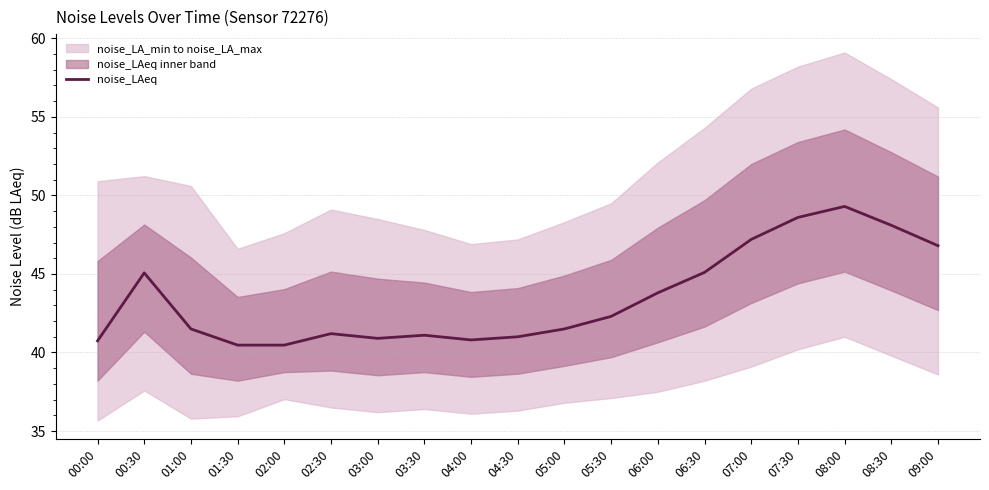

What value does the data have at 06:00?

43.8